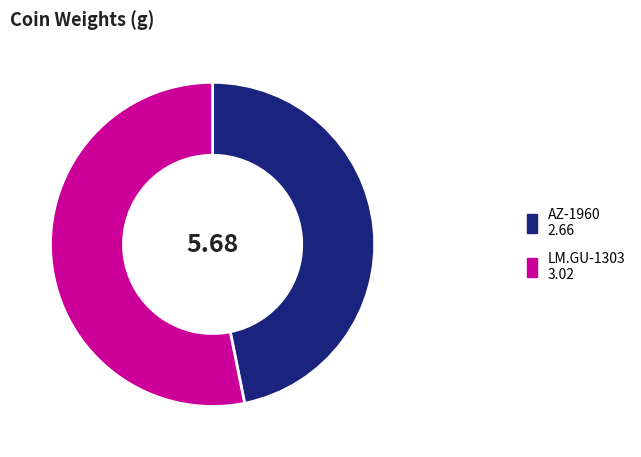

Between LM.GU-1303 and AZ-1960, which is larger?

LM.GU-1303